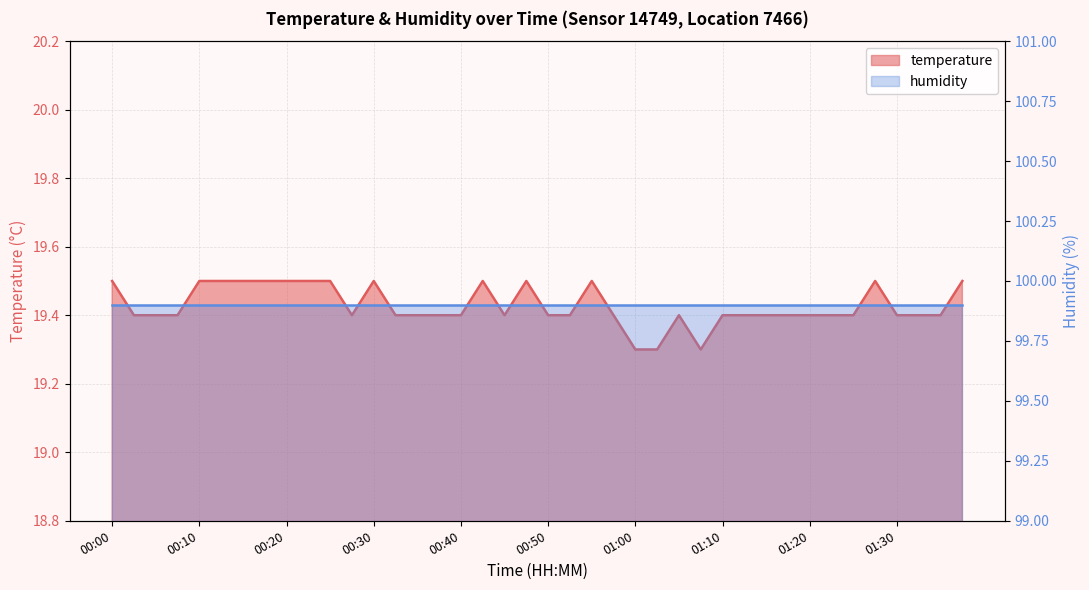

List the labels in order of value, smallest first.

01:00, 01:02, 01:07, 00:03, 00:05, 00:08, 00:27, 00:32, 00:35, 00:37, 00:40, 00:45, 00:50, 00:52, 00:57, 01:05, 01:10, 01:12, 01:15, 01:17, 01:20, 01:22, 01:25, 01:30, 01:32, 01:35, 00:00, 00:10, 00:13, 00:15, 00:18, 00:20, 00:22, 00:25, 00:30, 00:42, 00:47, 00:55, 01:27, 01:37